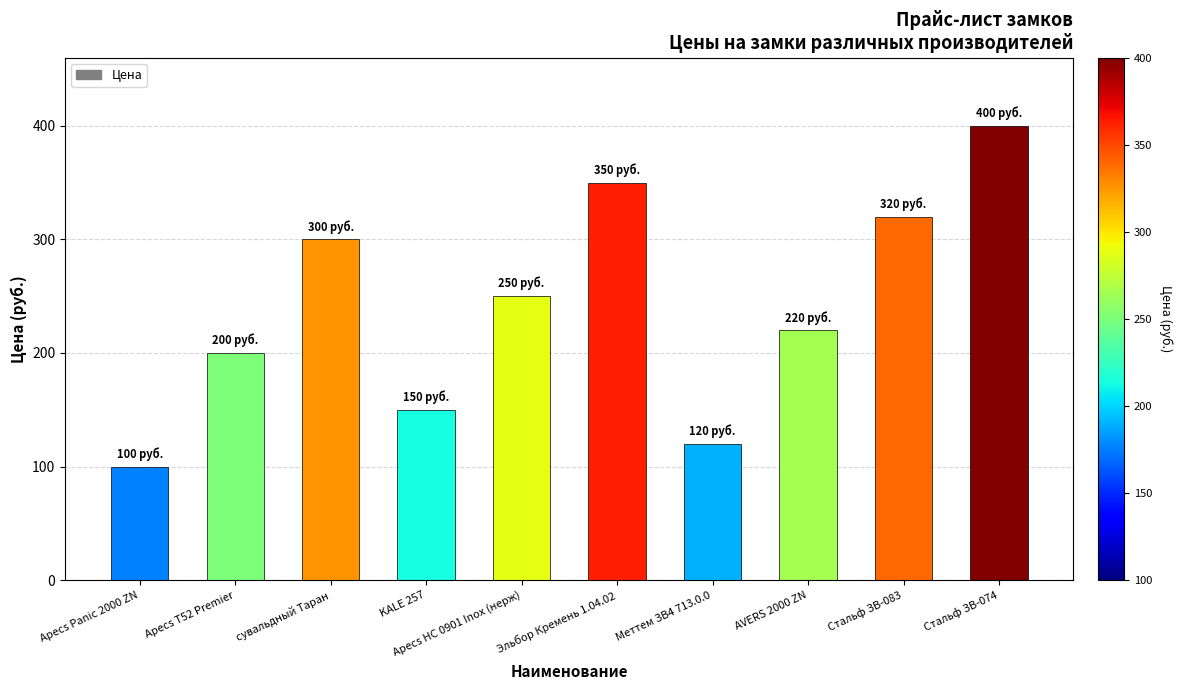

What is the average value?

241